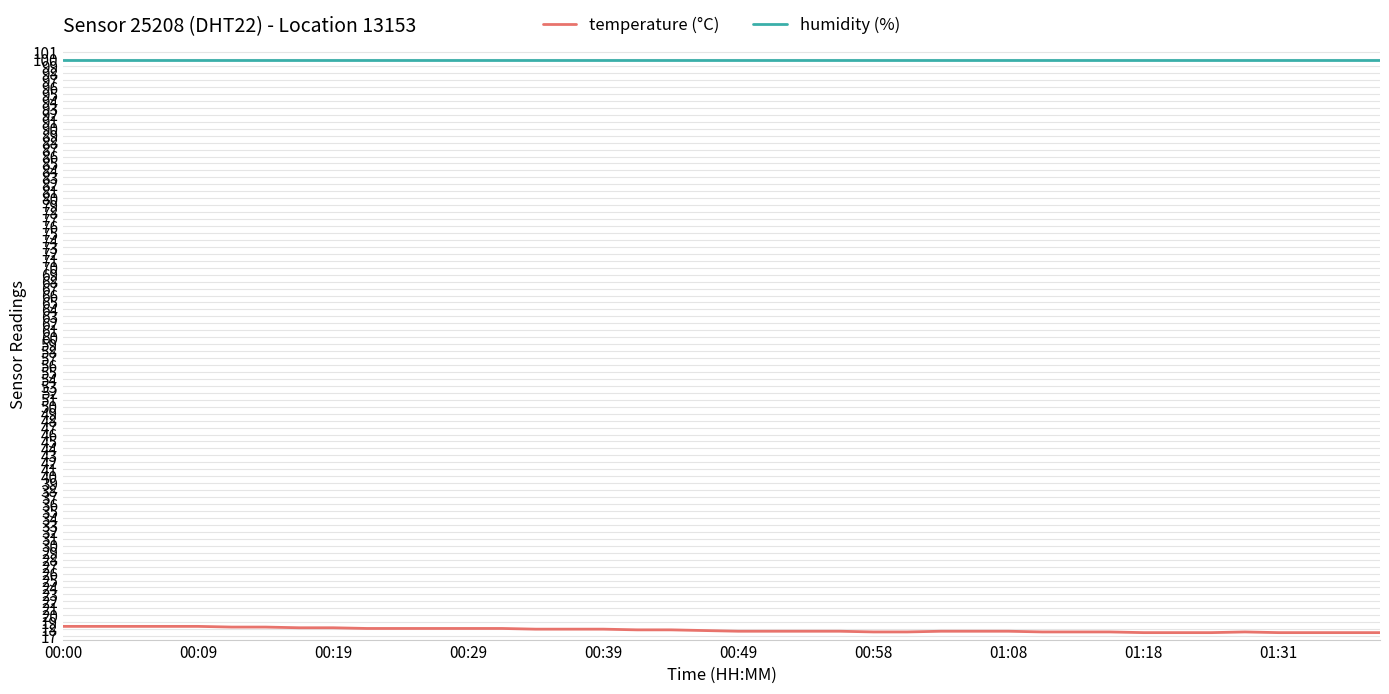

Is this an area chart (filled region under the line)?

No